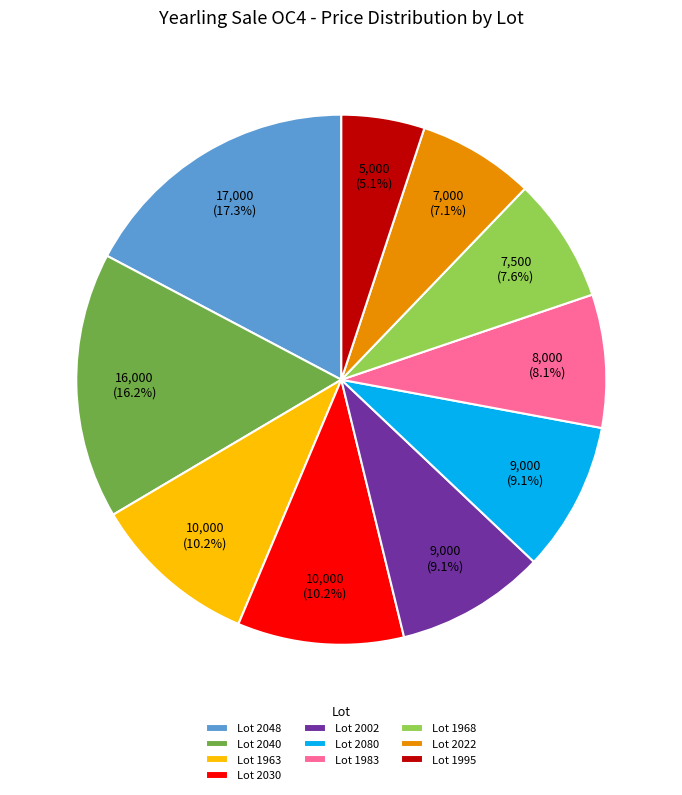

Count the number of slices in the pie.

10